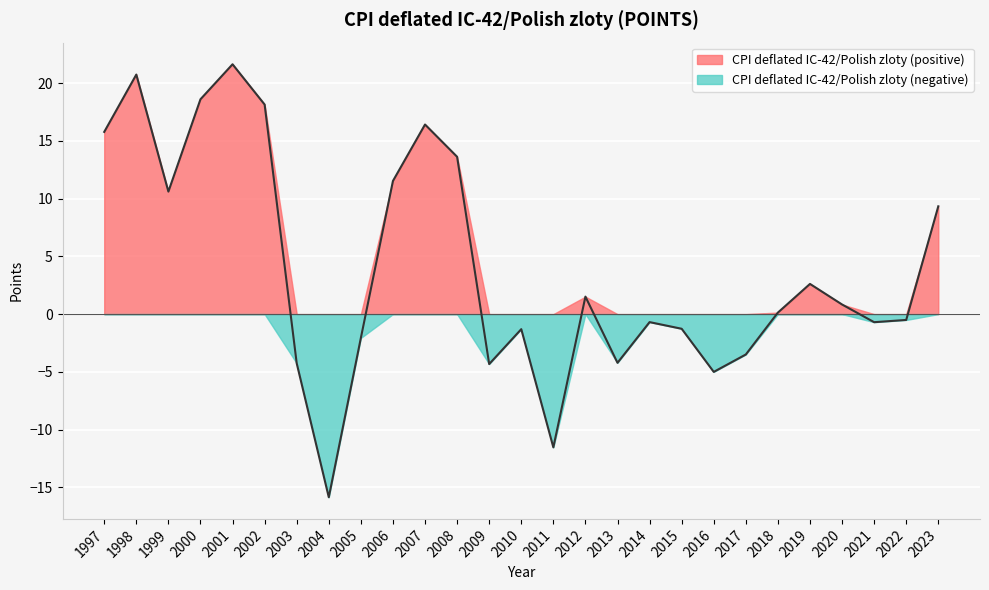

What is the value of the 12th point from the left?

13.6